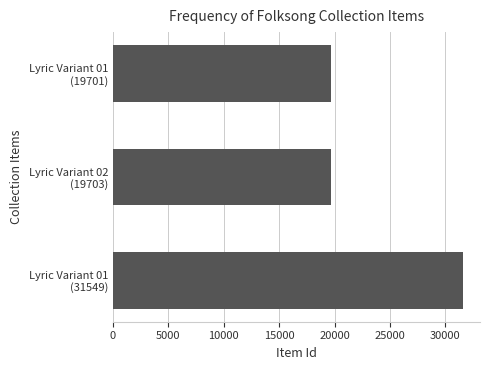

What is the minimum value shown in the chart?

19701